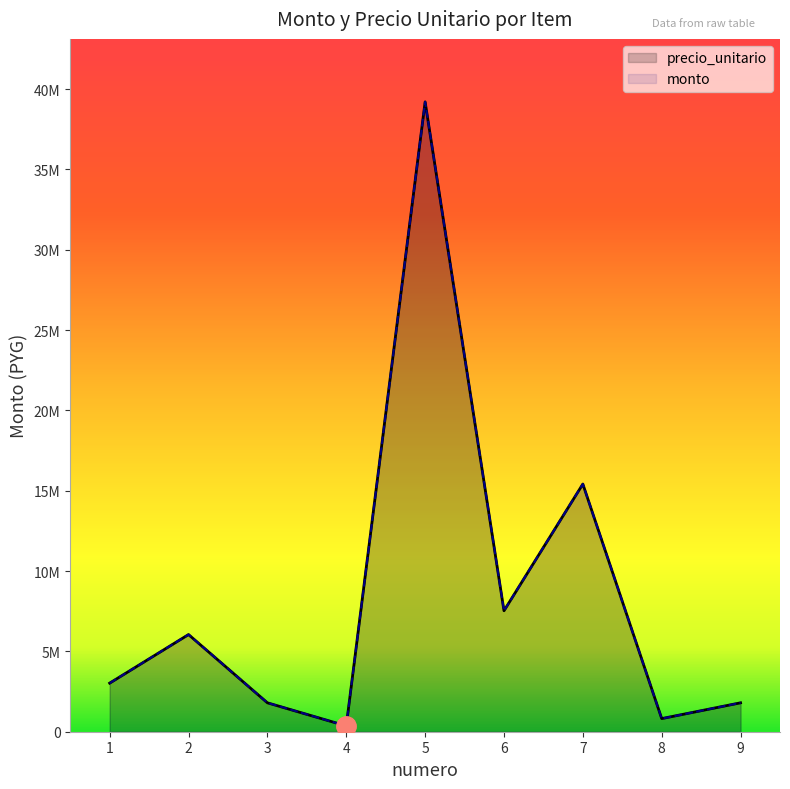

Reading left to right, what are all the values shown in this chart?

precio_unitario: 1=3024000	2=6048000	3=1800000	4=361350	5=39204000	6=7528500	7=15417000	8=816750	9=1800000
monto: 1=3024000	2=6048000	3=1800000	4=361350	5=39204000	6=7528500	7=15417000	8=816750	9=1800000